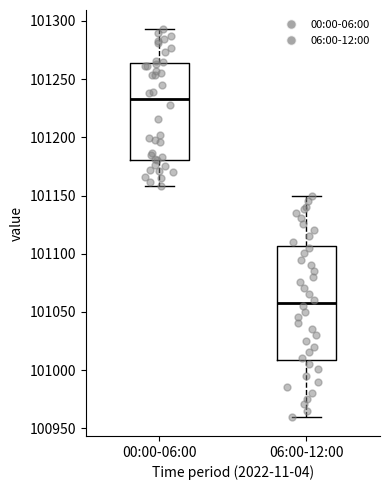

Which box's median line is the lowest?

06:00-12:00